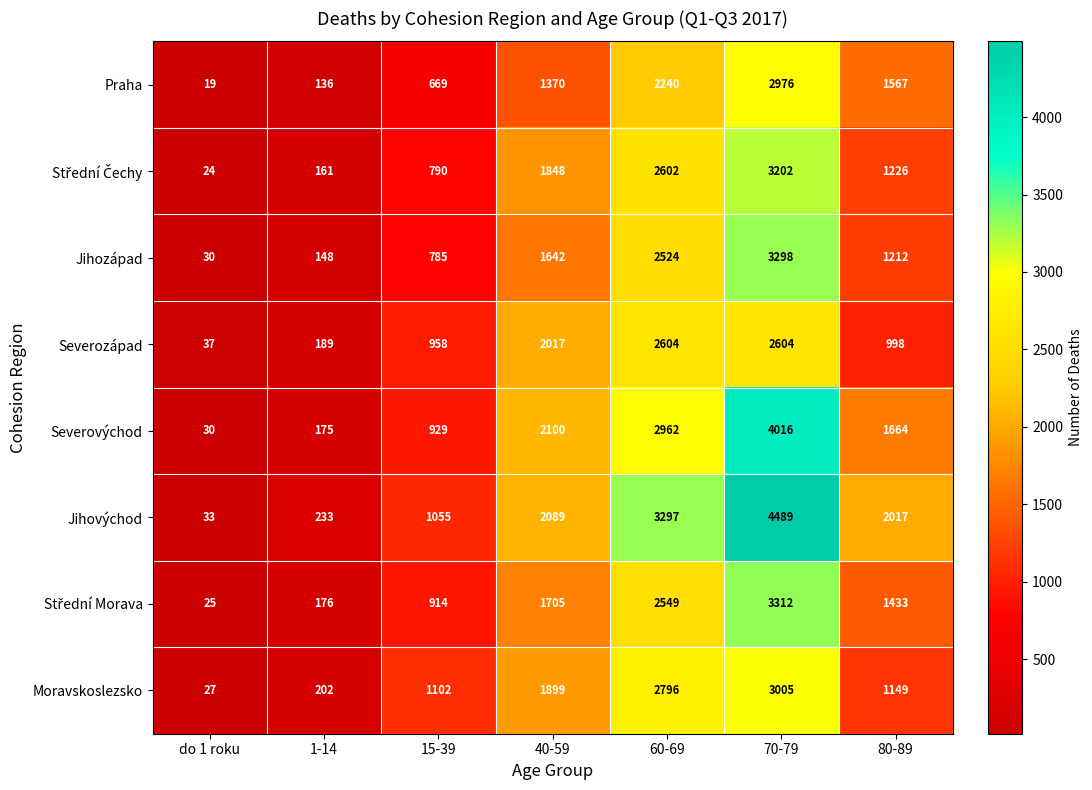

True or false: Jihovýchod has a value of 1055 at 15-39.

True